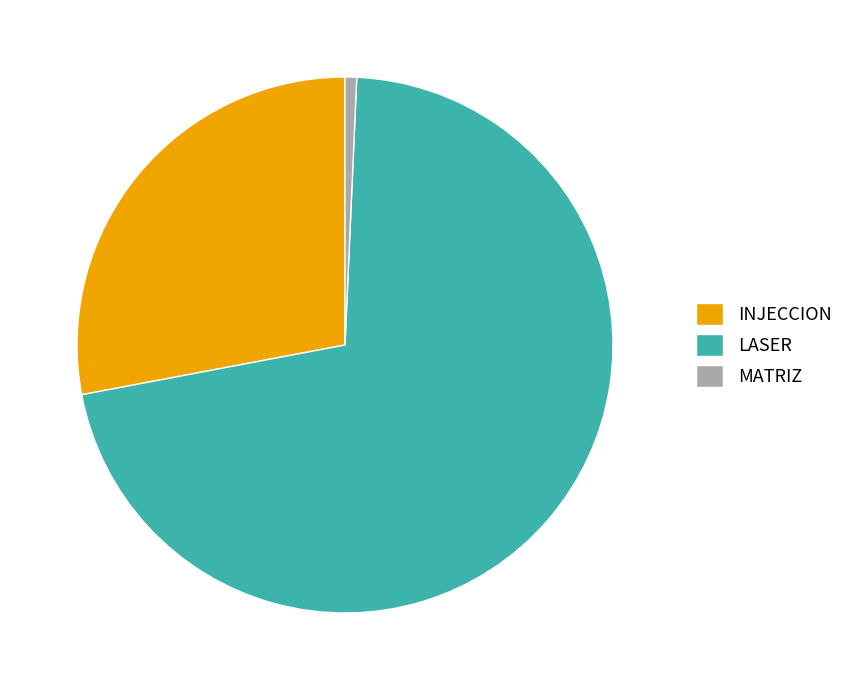

Rank the categories by value from highest to lowest.

LASER, INJECCION, MATRIZ